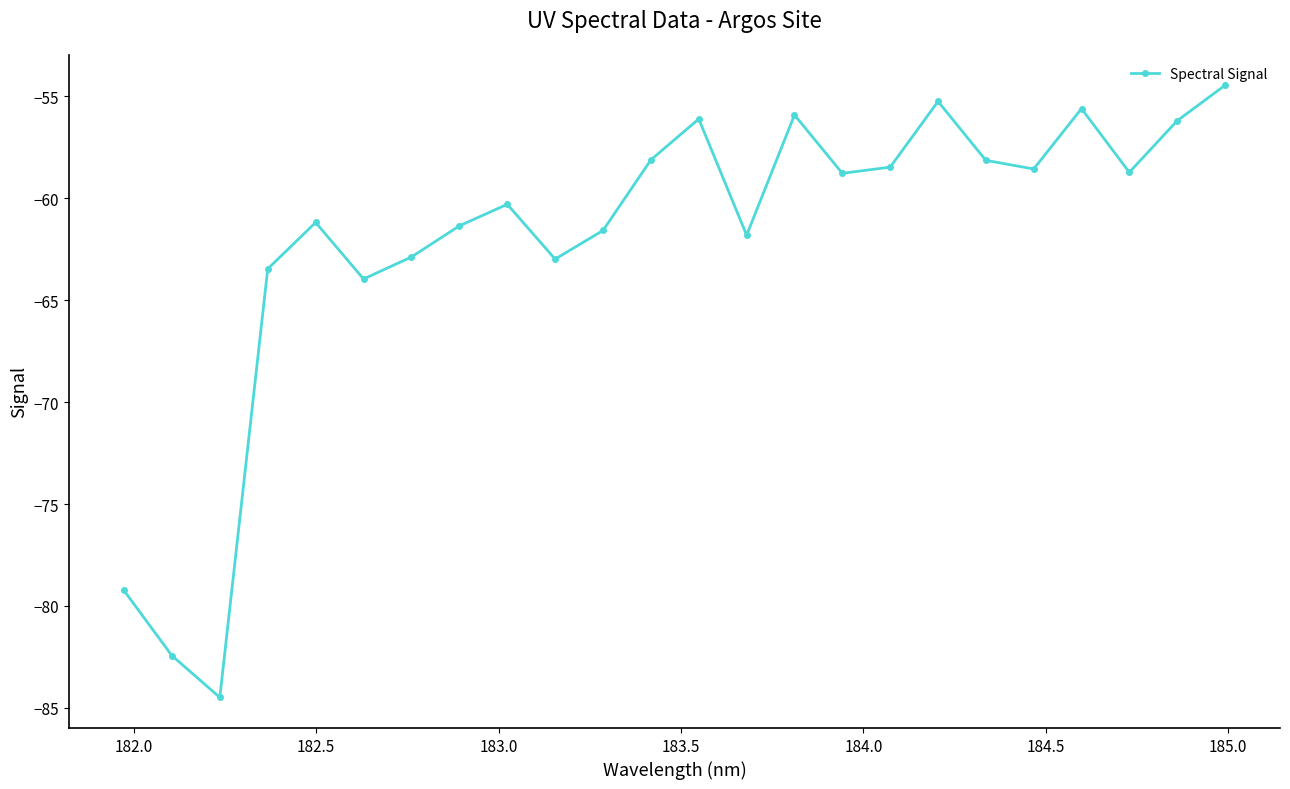

What is the sum of all values?

-1490.1